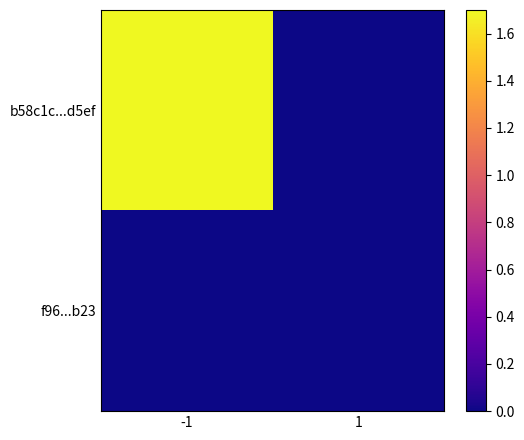

Rank the series at 1 from highest to lowest value.

f96...b23, b58c1c...d5ef